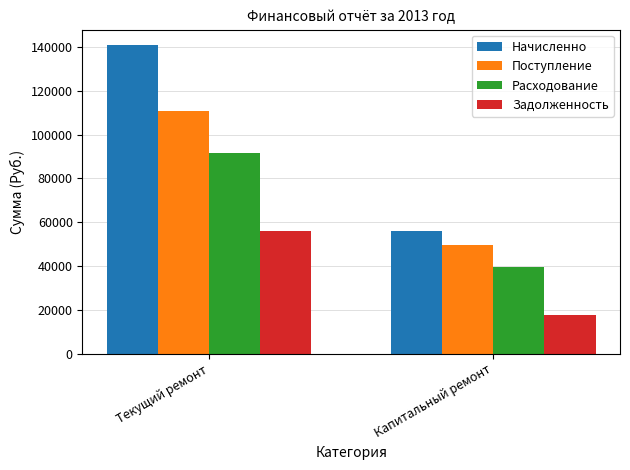

What is the sum of all Начисленно values?

196682.9